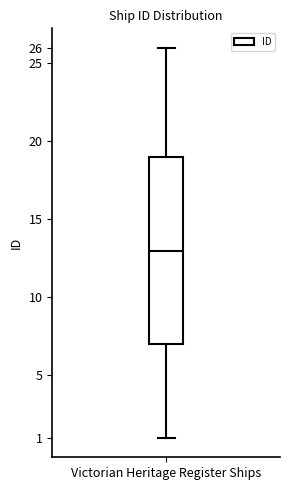

Where does the lower whisker of the box for Victorian Heritage Register Ships end on the y-axis? The values are not printed on the chart, so give them approximately, as read against the axis.

1